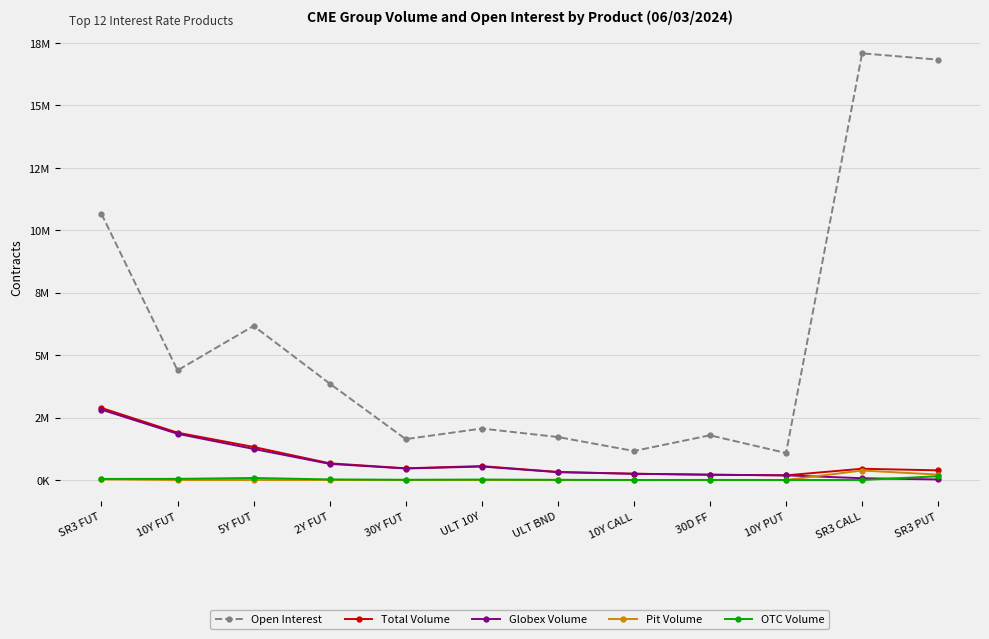

At which category is the sum across all series the highest?

SR3 CALL